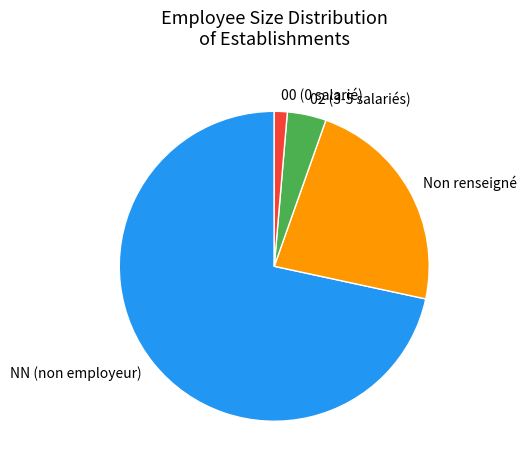

Do 00 (0 salarié) and NN (non employeur) together represent more than half of the pie?

Yes